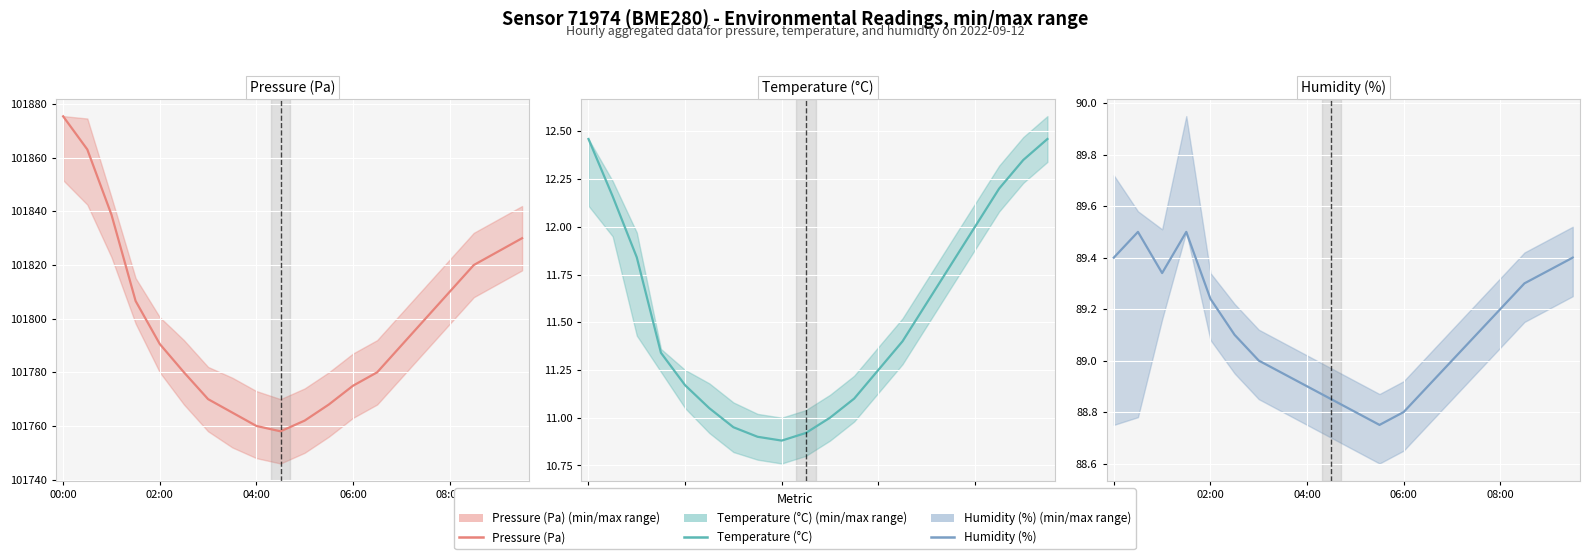

Is it true that Pressure (Pa) equals 50822.6 at 14?

False